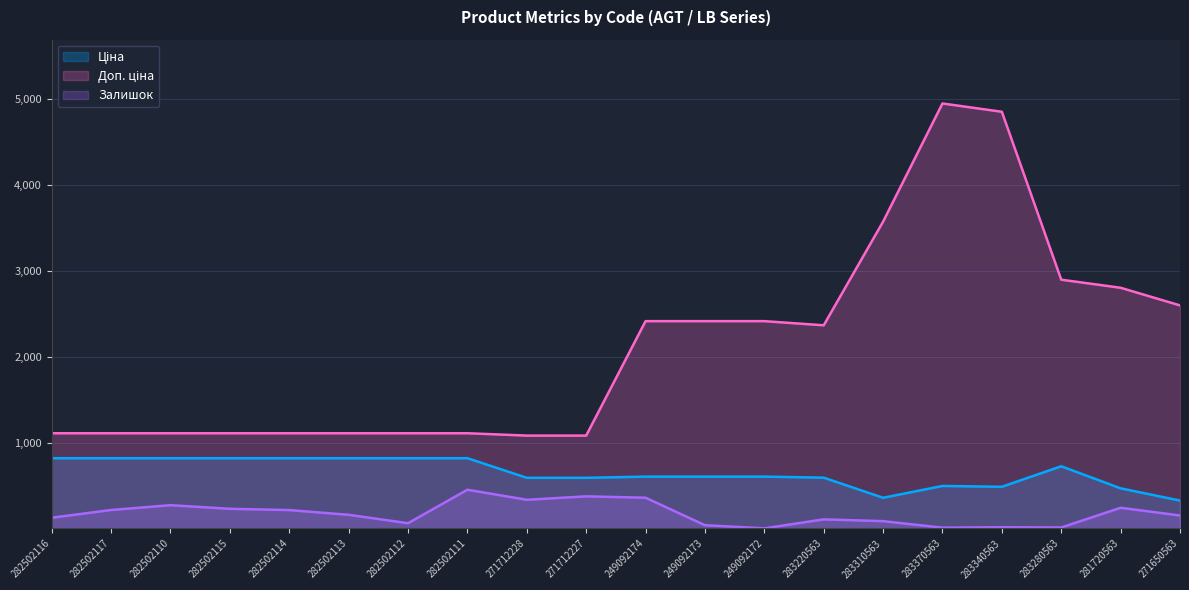

At which label is Залишок closest to 226?

282502115